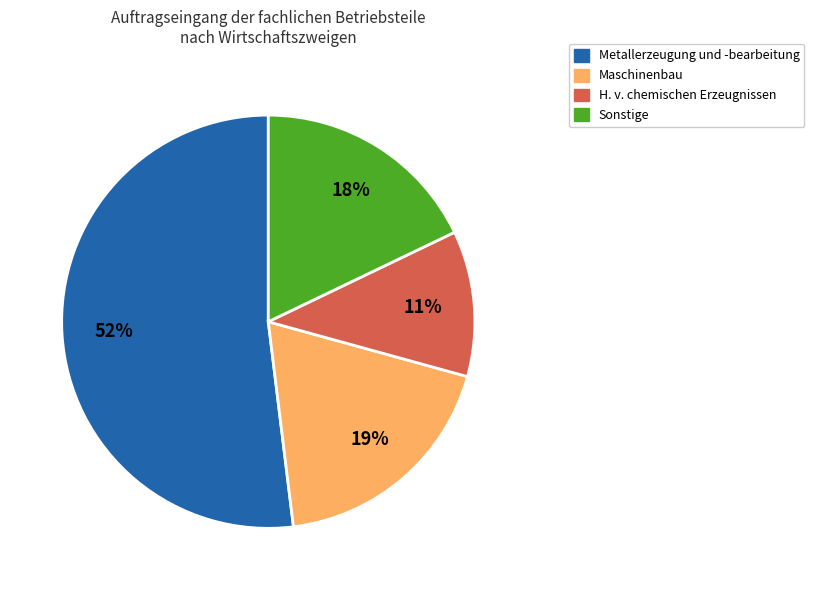

To the nearest percent, what is the average slice percentage?

25%